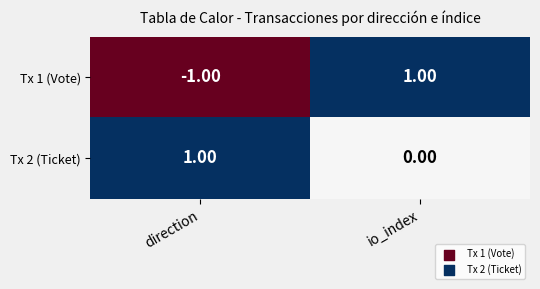

At which label is Tx 1 (Vote) closest to 0?

direction